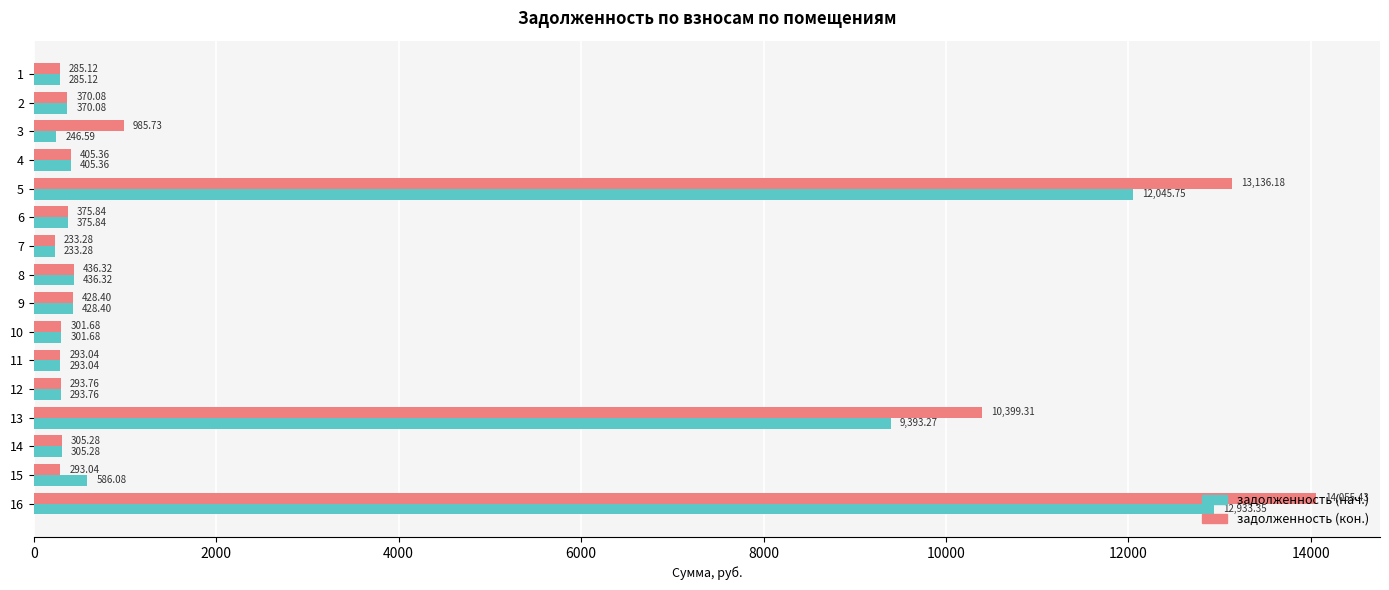

What is the difference between the задолженность (кон.) values at 4 and 9?

23.0